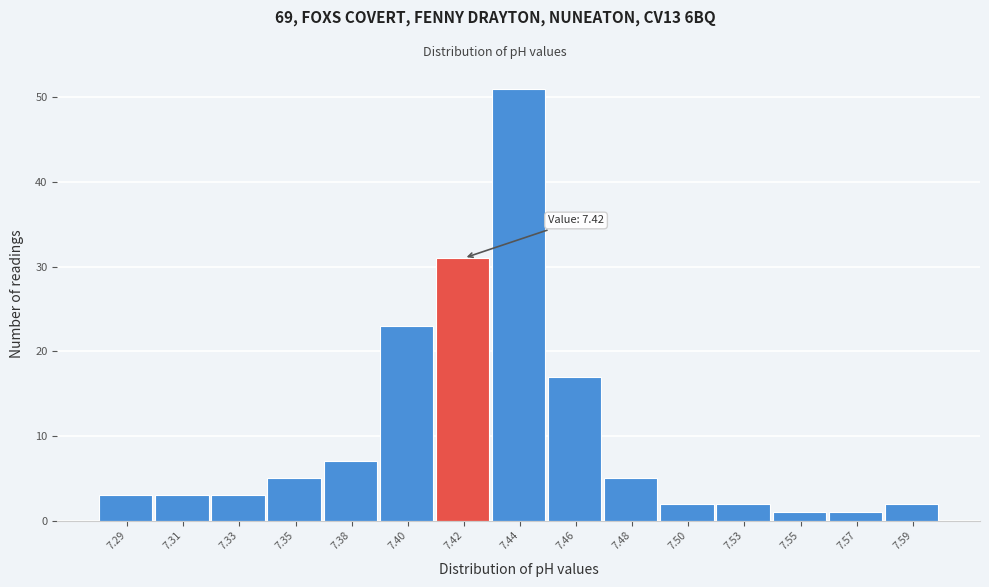

Reading right to left, transcribe all the data shown in this chart.

7.59=2	7.57=1	7.55=1	7.53=2	7.50=2	7.48=5	7.46=17	7.44=51	7.42=31	7.40=23	7.38=7	7.35=5	7.33=3	7.31=3	7.29=3